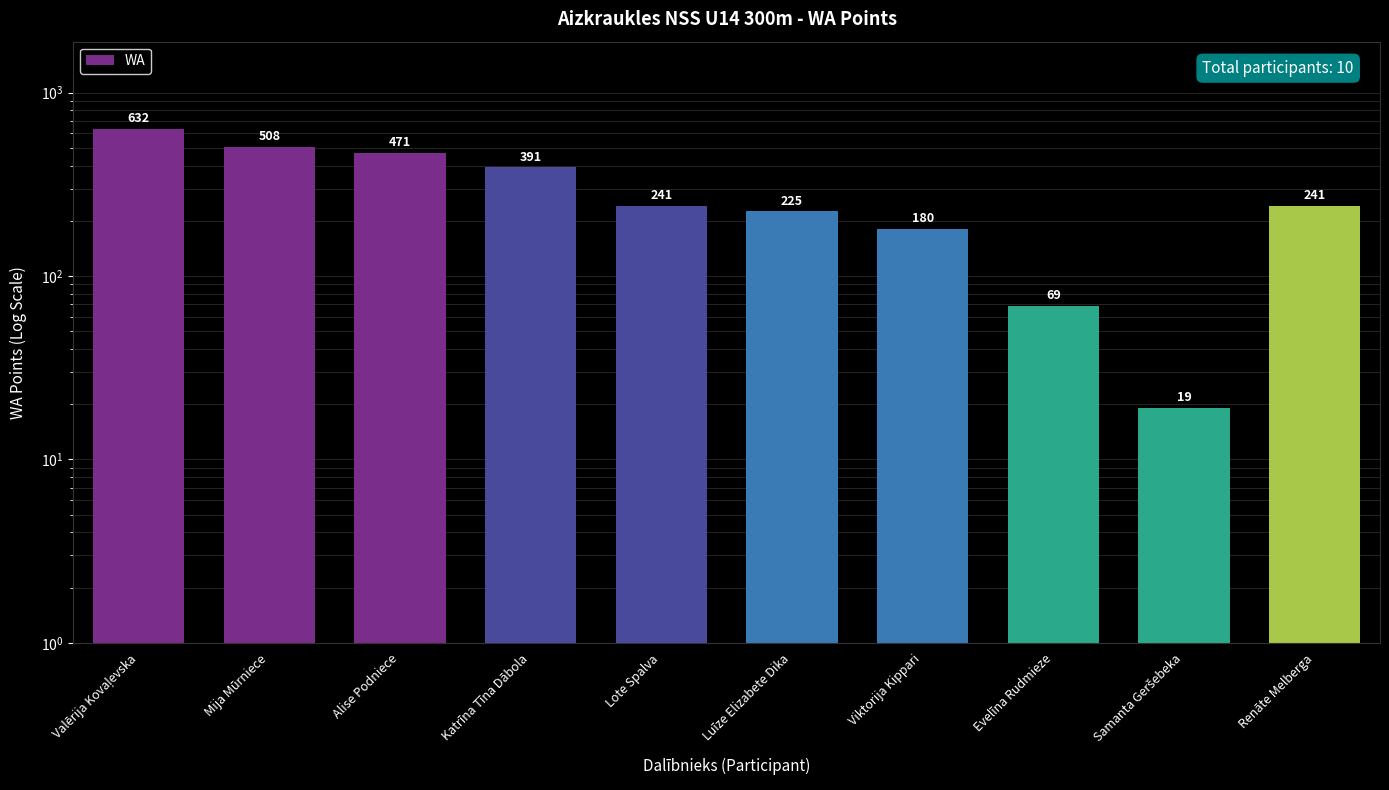

Does the chart contain stacked bars?

No